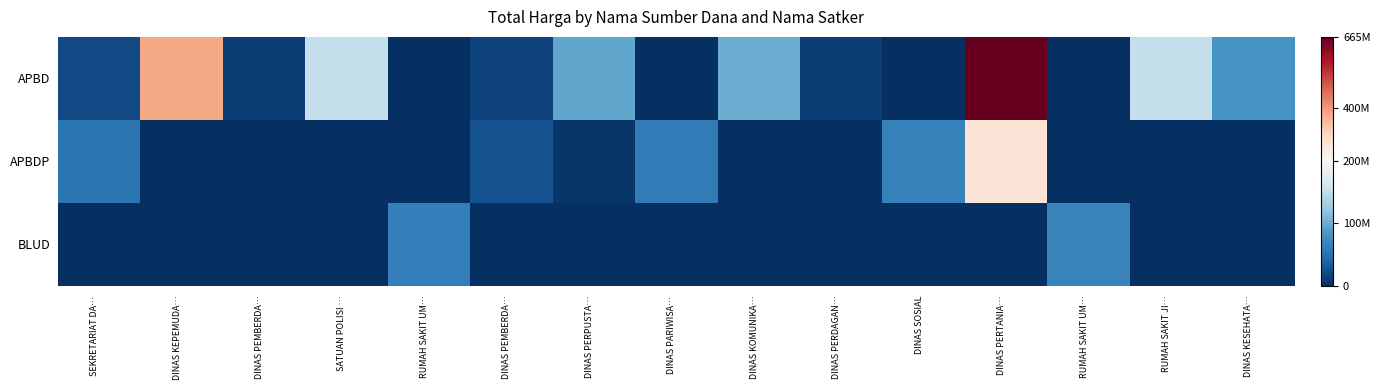

Which series has the largest range (max minus min)?

APBD